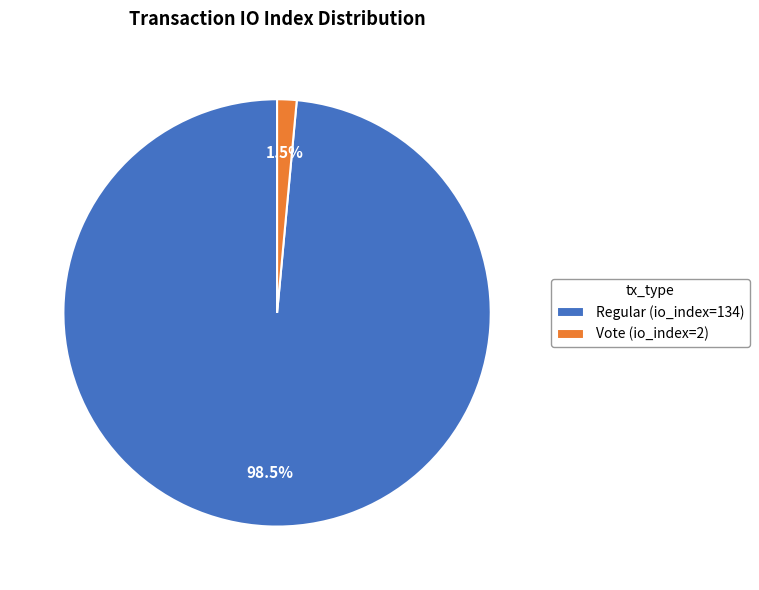

How many slices are in this pie chart?

2